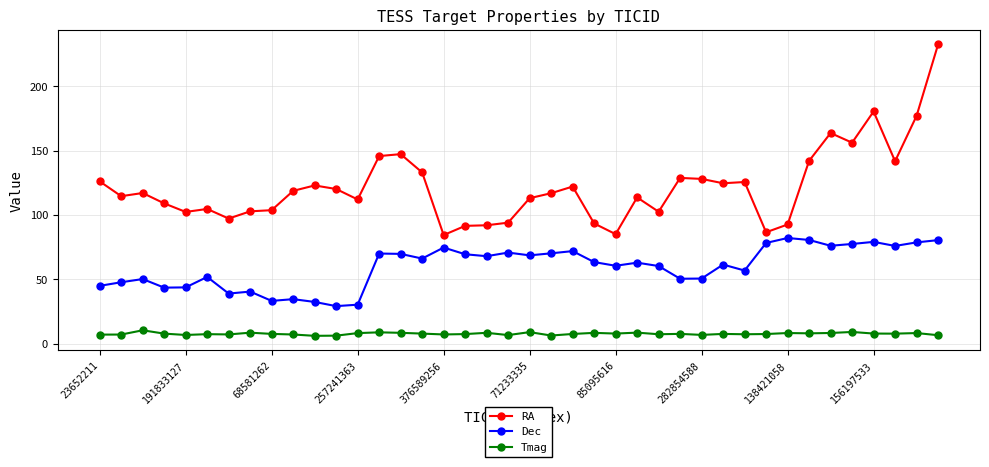

How many lines are shown in the chart?

3